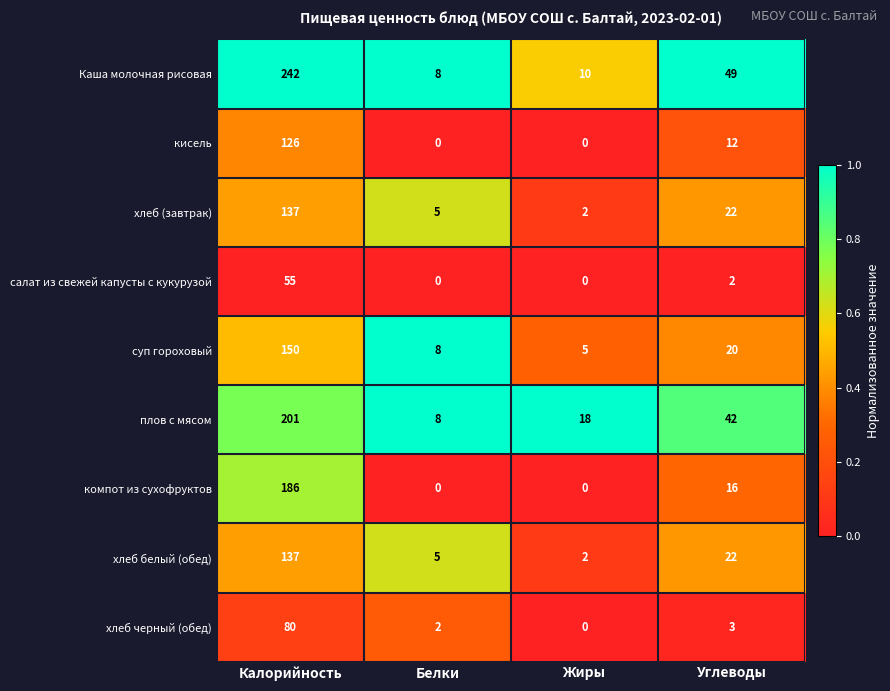

How many positive values does the салат из свежей капусты с кукурузой series have?

2